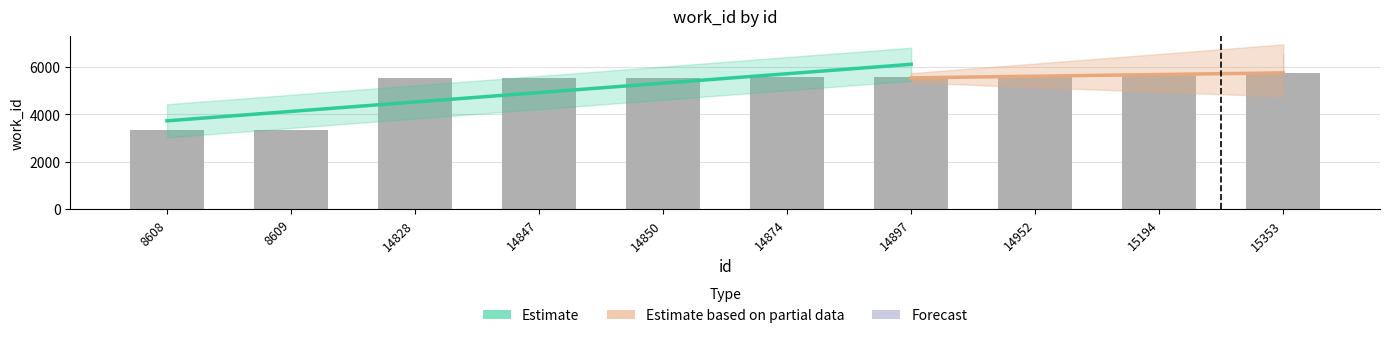

Are the bars horizontal?

No